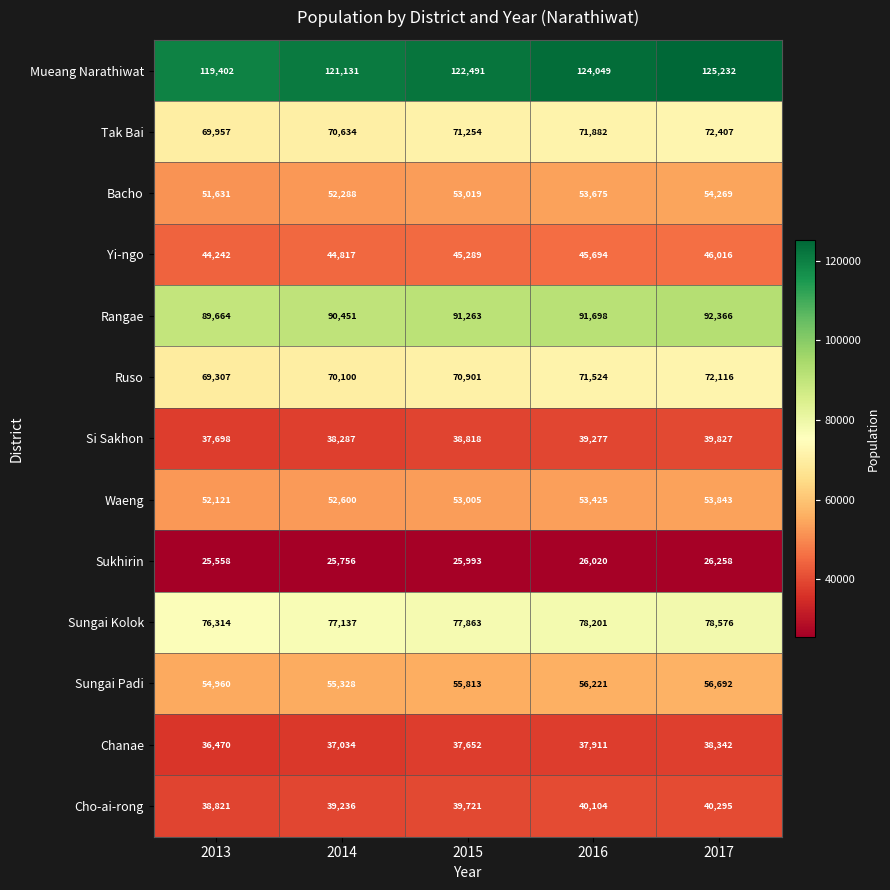

At which category does the chart reach its peak across all series?

2017